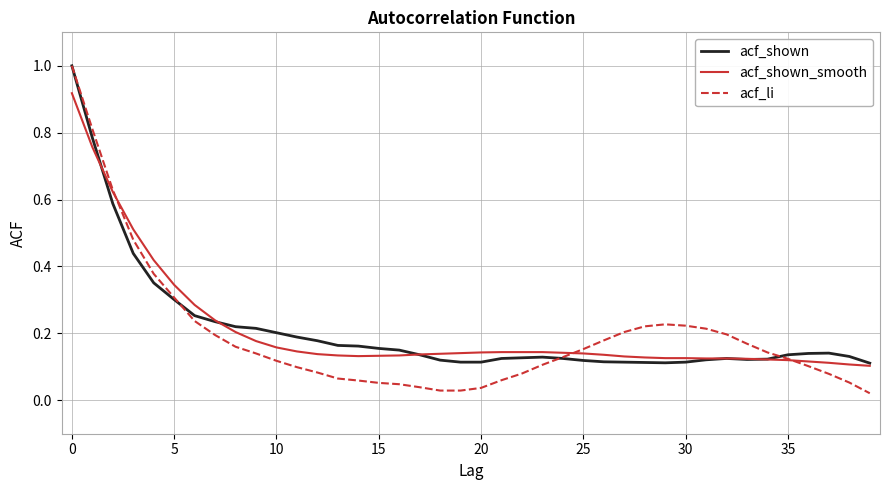

Which series has the largest range (max minus min)?

acf_li